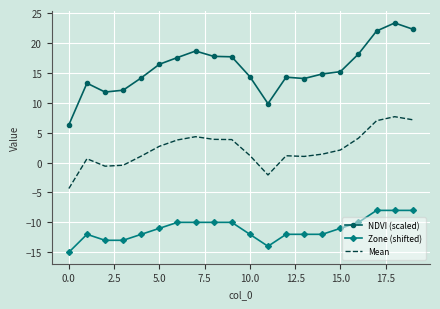

True or false: Zone (shifted) and NDVI (scaled) intersect in this chart.

False